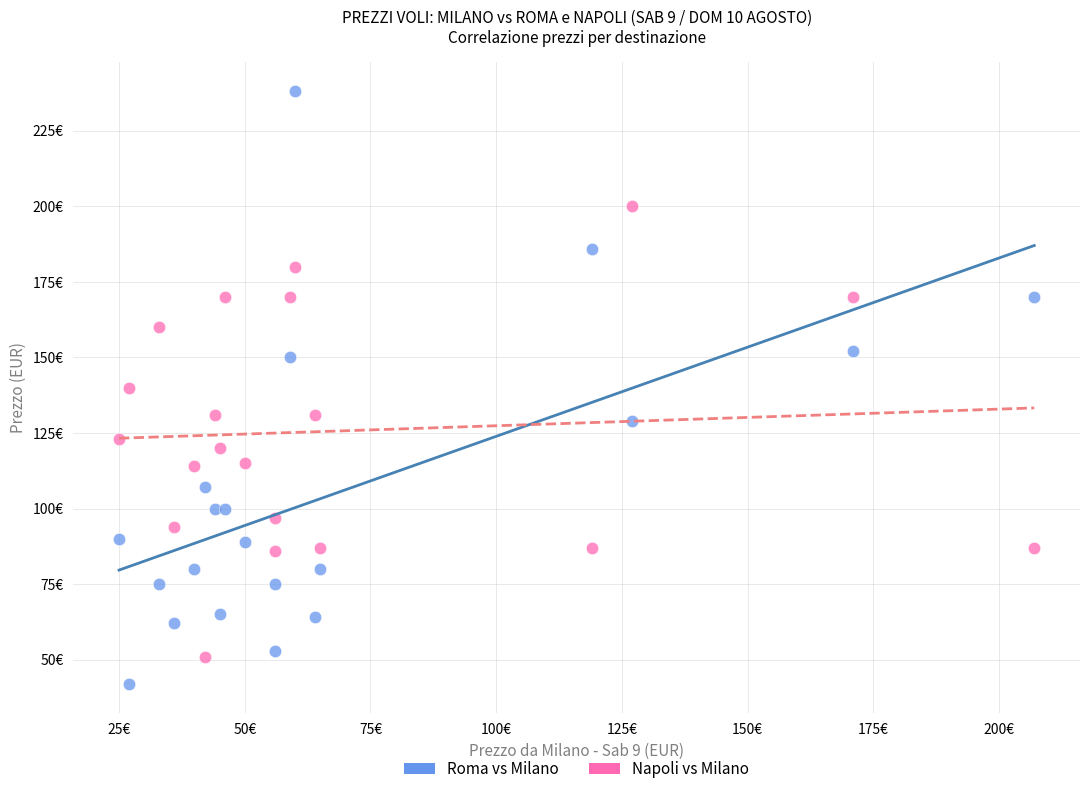

Which series contains the lowest Y value?

Roma vs Milano